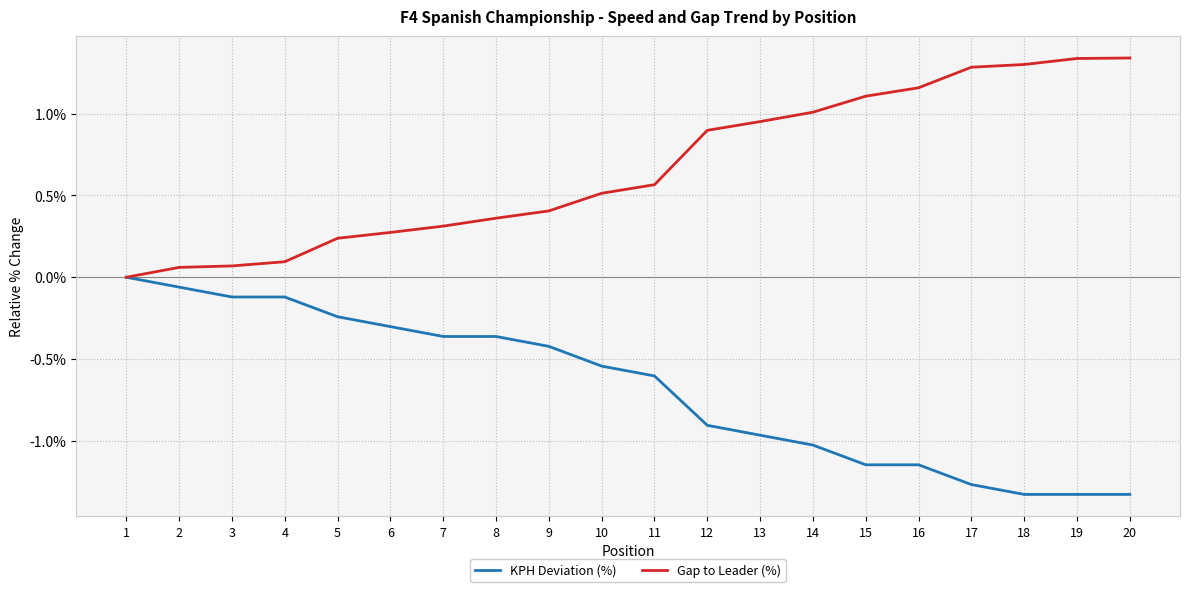

What is the spread (max minus min) of values at 19?

2.7